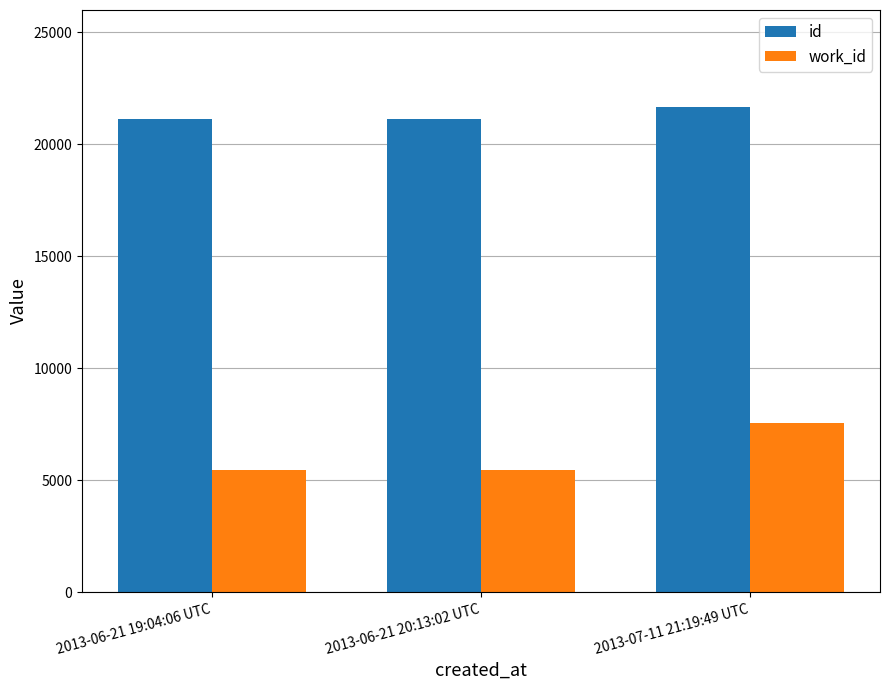

Count the number of categories in the chart.

3